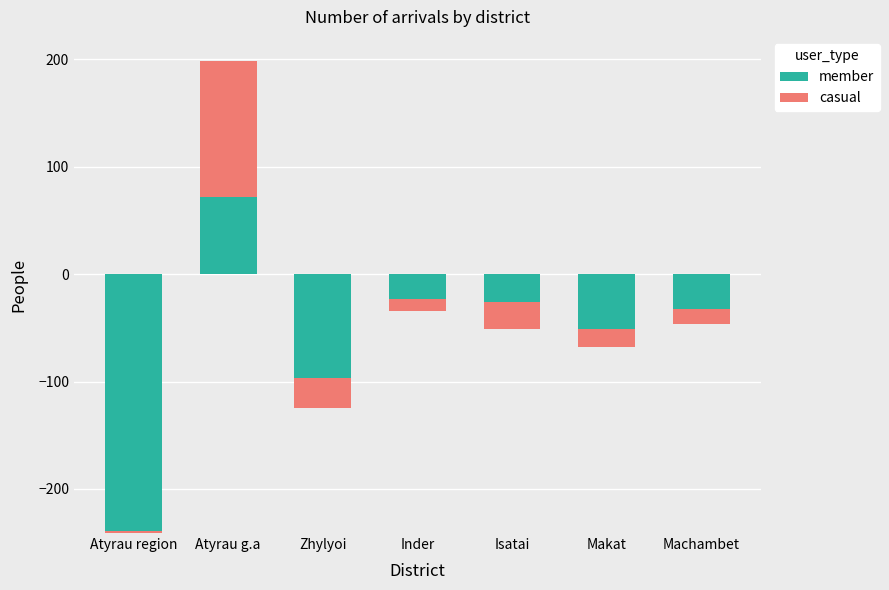

How many groups of bars are there?

7